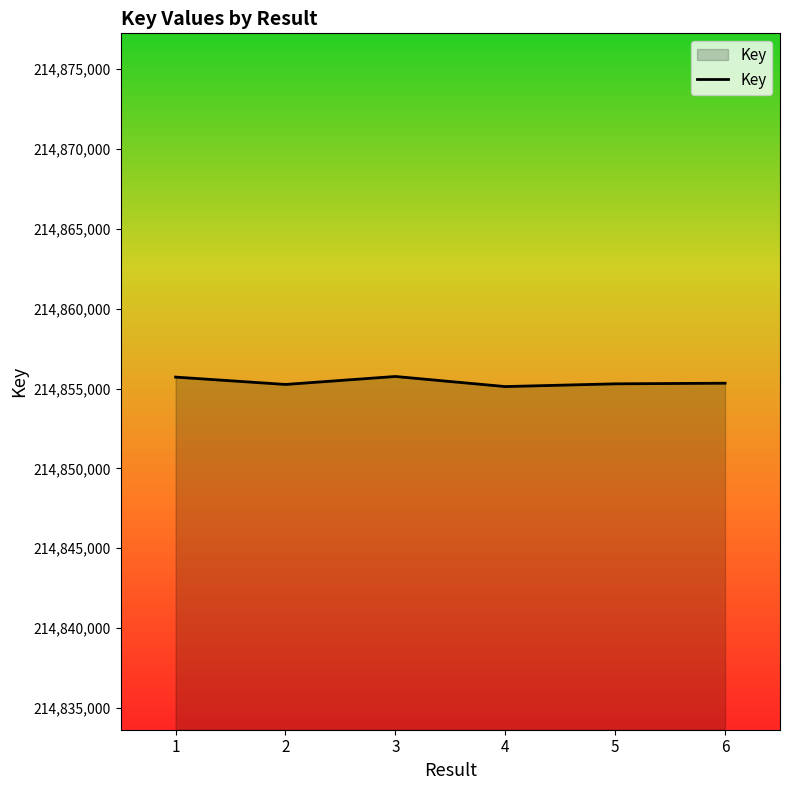

What is the greatest value displayed?

214855755